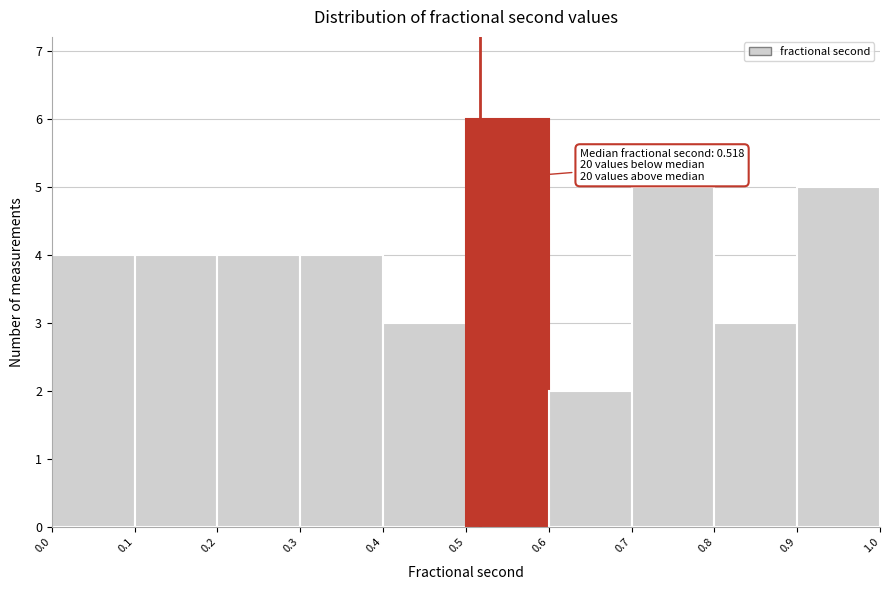

Which range on the x-axis has the tallest bar?

0.5 to 0.6